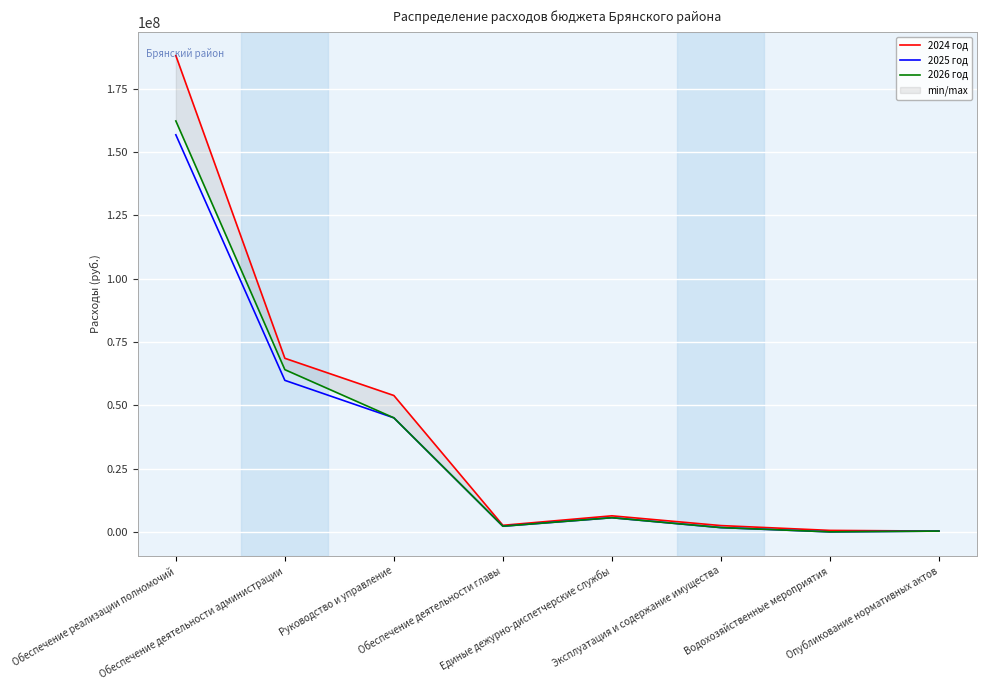

Reading right to left, list all the values displayed in this chart.

2024 год: 306960.0	580600.0	2479793.4	6331792.0	2586485.0	53830037.0	68523992.8	188003141.5
2025 год: 306960.0	0.0	1685256.6	5583236.0	2233819.0	45012533.0	59812394.6	156749686.7
2026 год: 306960.0	0.0	1685256.6	5583236.0	2233819.0	45012533.0	64035234.6	162215390.3